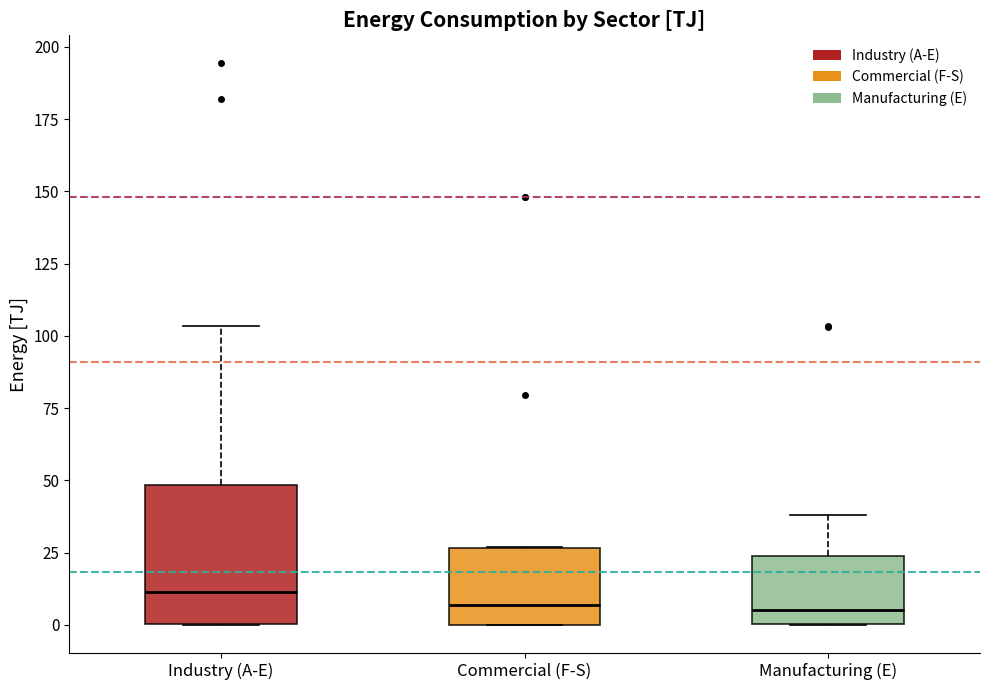

Reading left to right, read every box against the y-axis: the position of its median line, the range the box covers, and the ends of its whiskers. The values are not printed on the chart, so give them approximately, as read against the axis.

Industry (A-E): median 10, box 0 to 50, whiskers 0 to 105
Commercial (F-S): median 5, box 0 to 25, whiskers 0 to 25
Manufacturing (E): median 5, box 0 to 25, whiskers 0 to 40